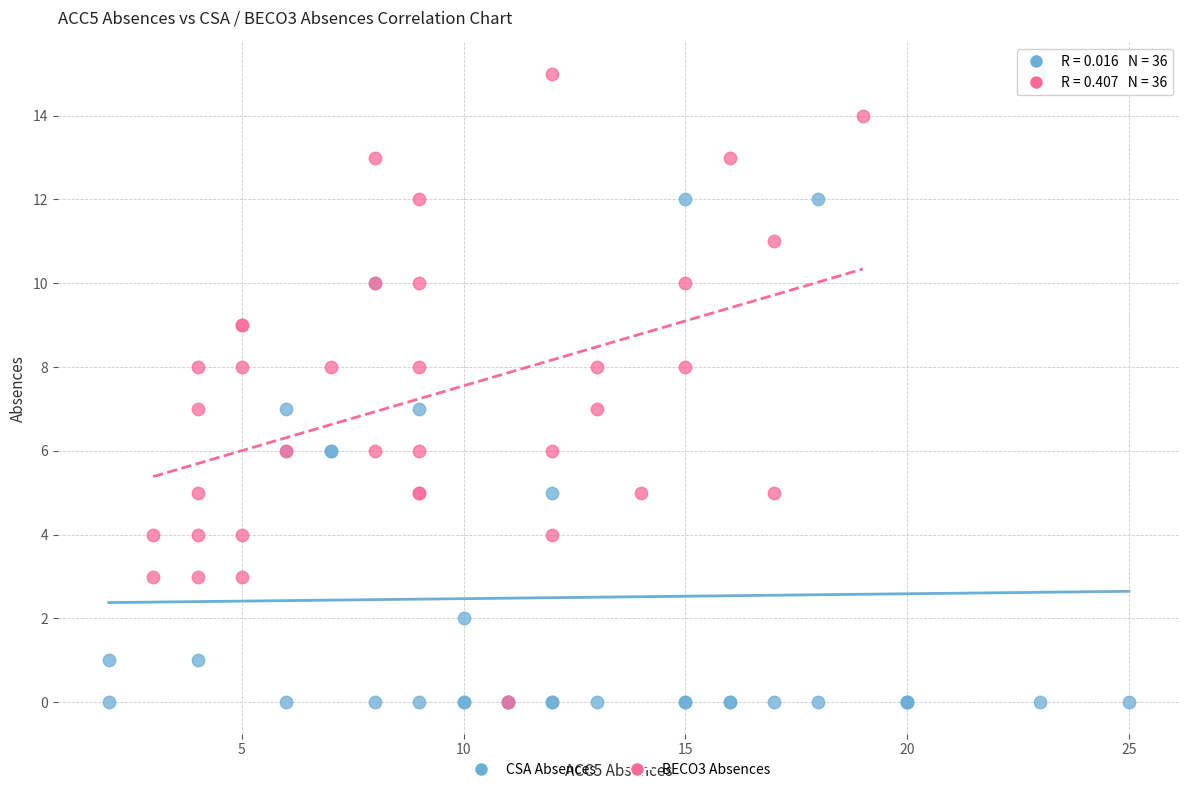

What are all the series names shown in the legend?

CSA Absences, BECO3 Absences